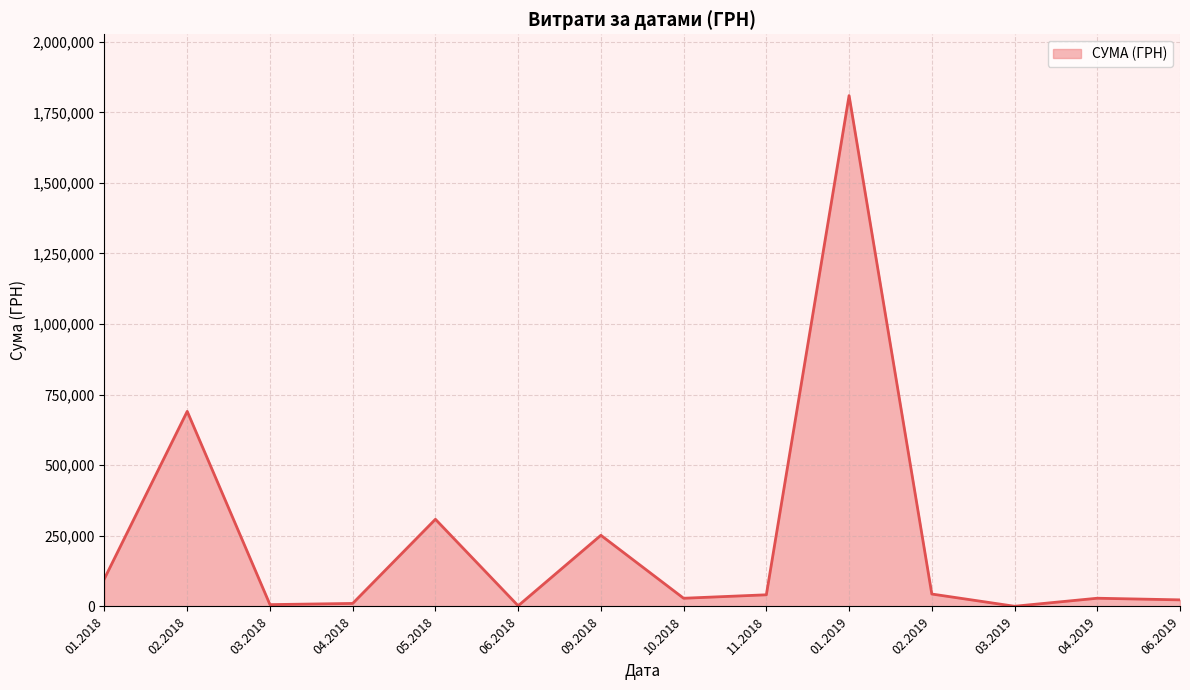

Is it true that the value at 02.2018 is 996938.0?

False